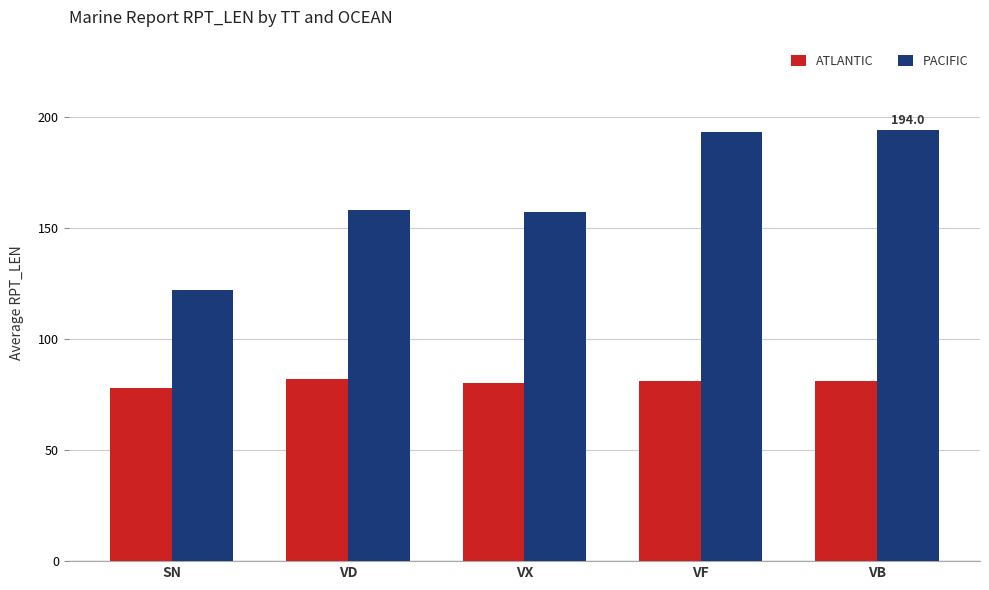

How many categories are shown in the chart?

5